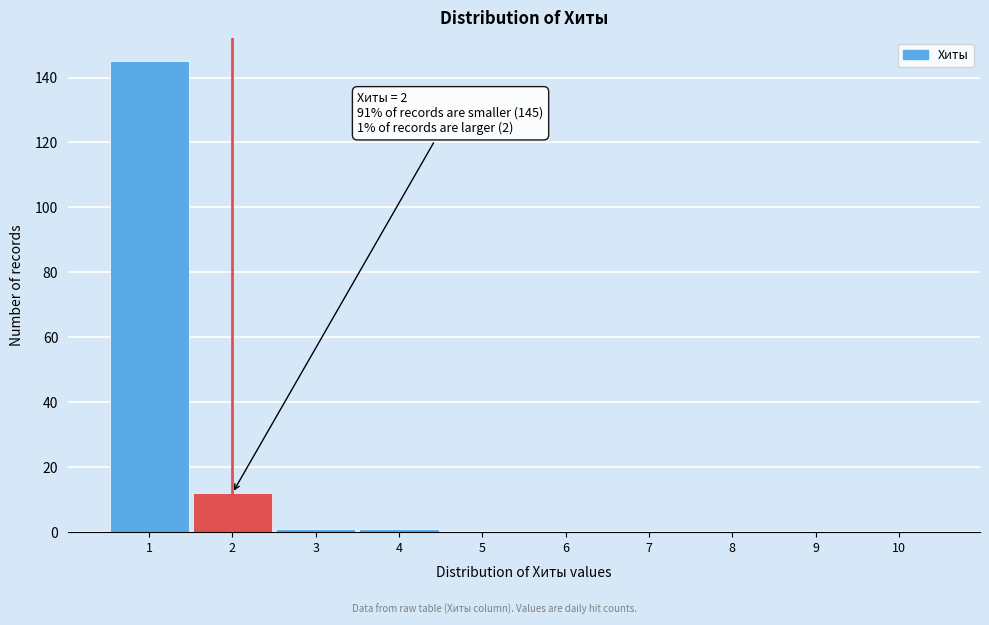

Over which range of the x-axis is the bar tallest?

0.5 to 1.5